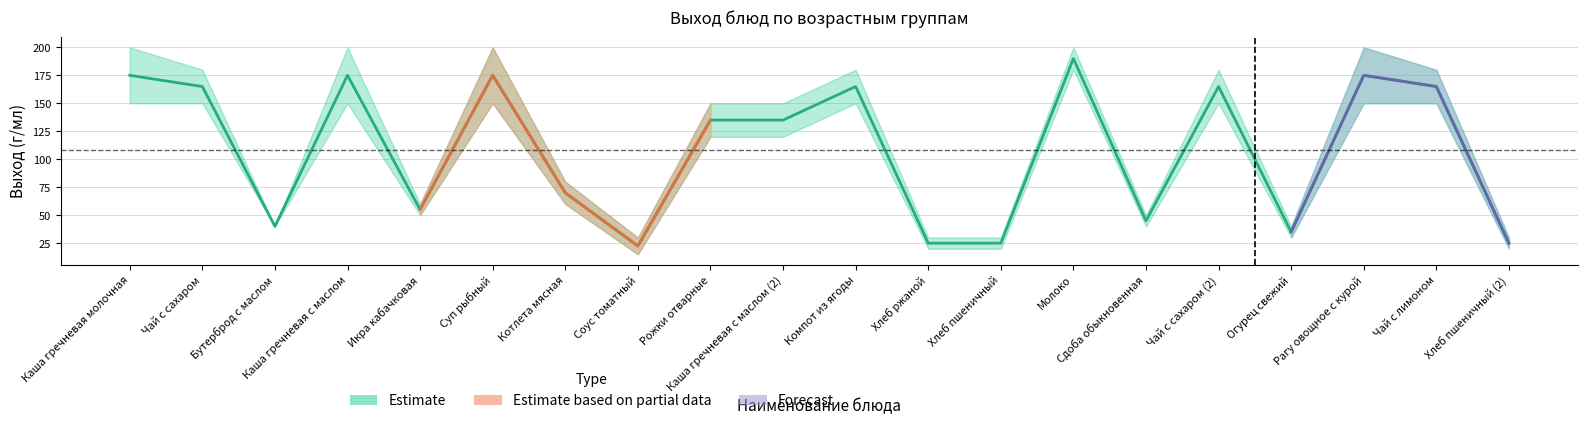

What is the difference between the maximum and minimum values?

167.5